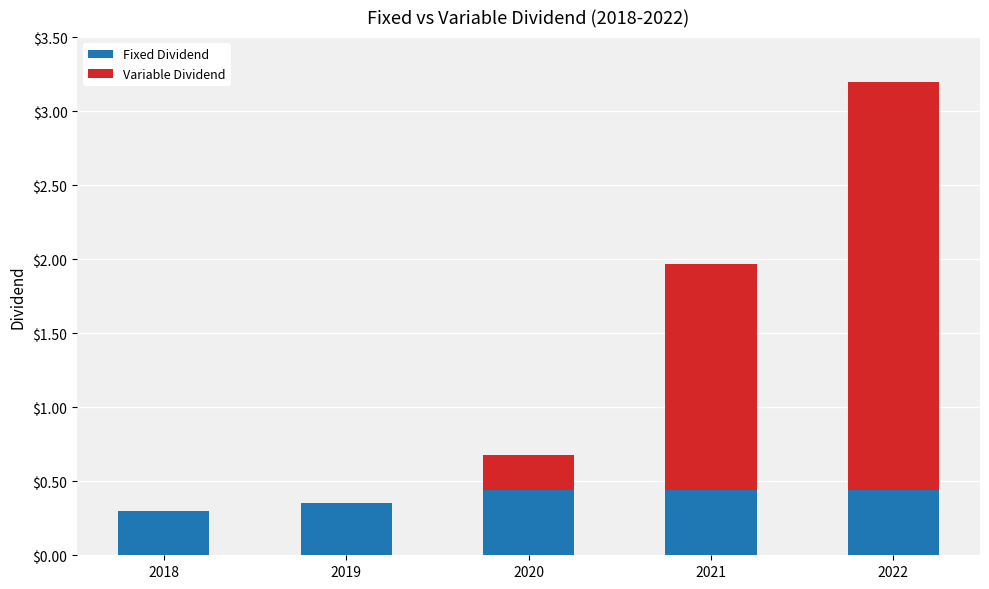

At which category is the sum across all series the highest?

2022